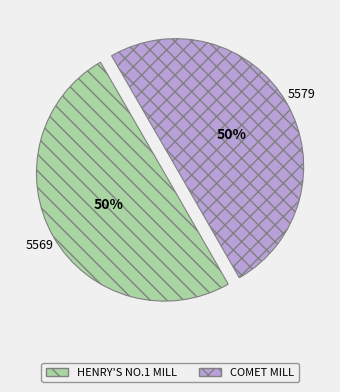

Approximately how many times larger is the value at COMET MILL compared to HENRY'S NO.1 MILL?

1.0